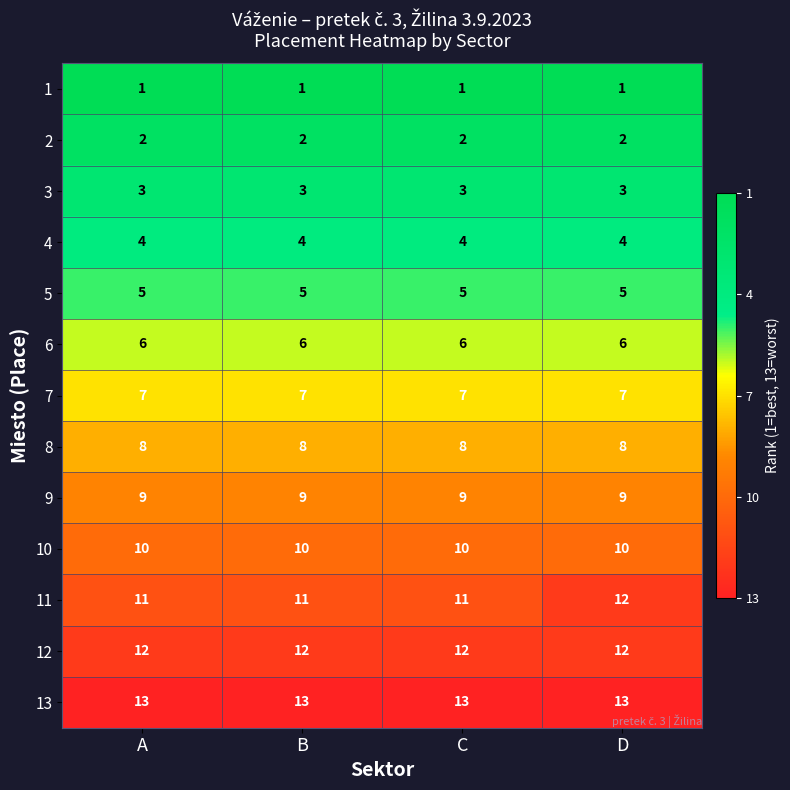

What is the greatest value displayed?

13